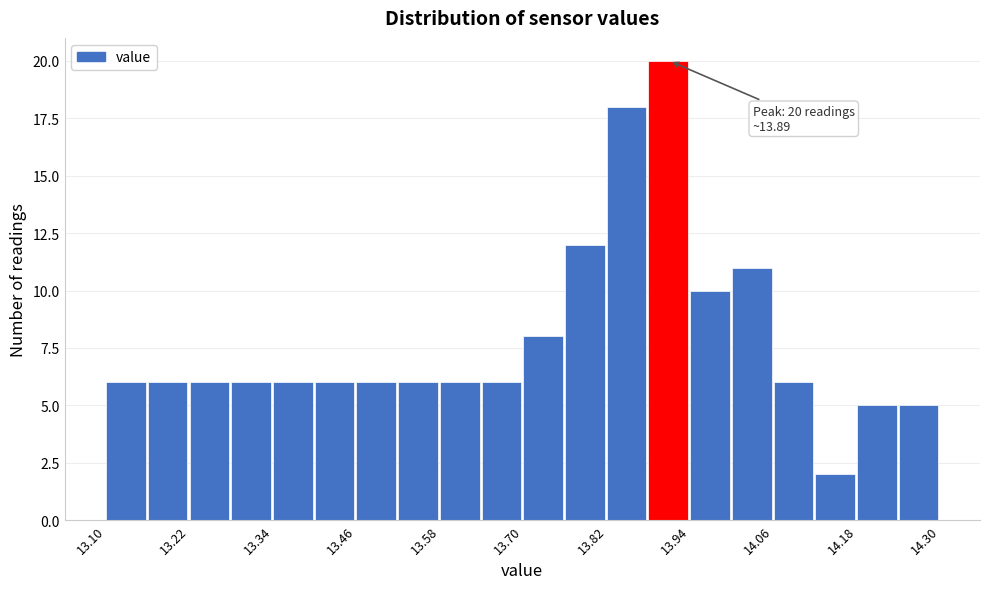

Read against the x-axis, roughly where is the centre of the tallest bar?

13.90